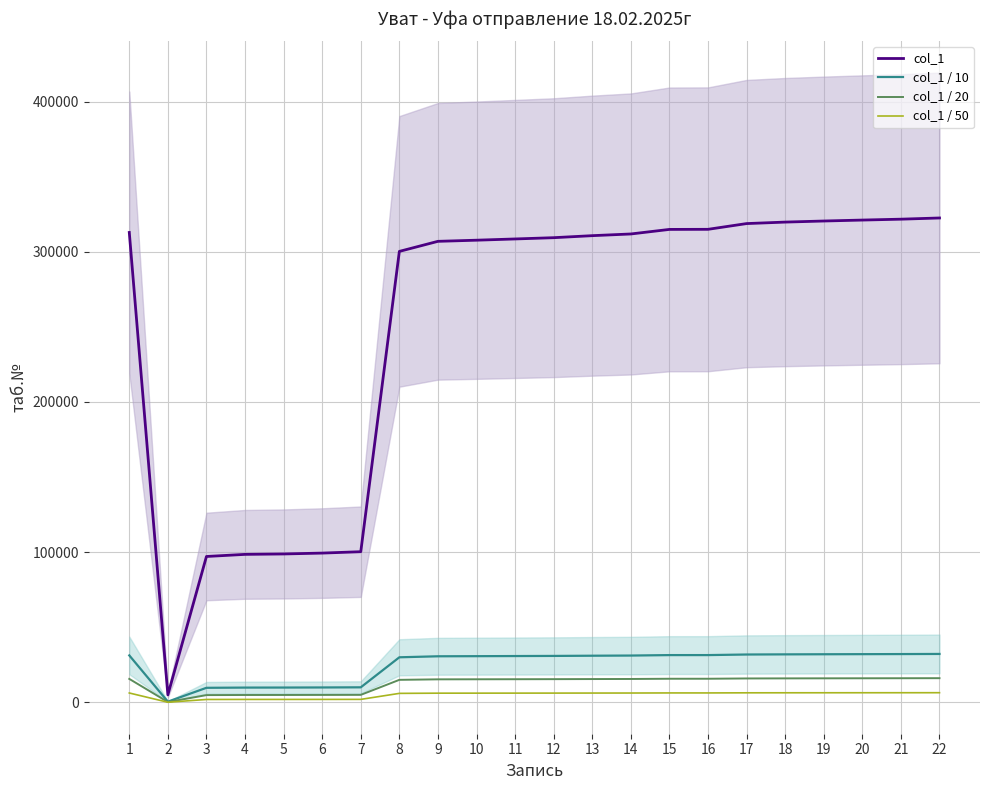

Which series has the largest total across all categories?

col_1